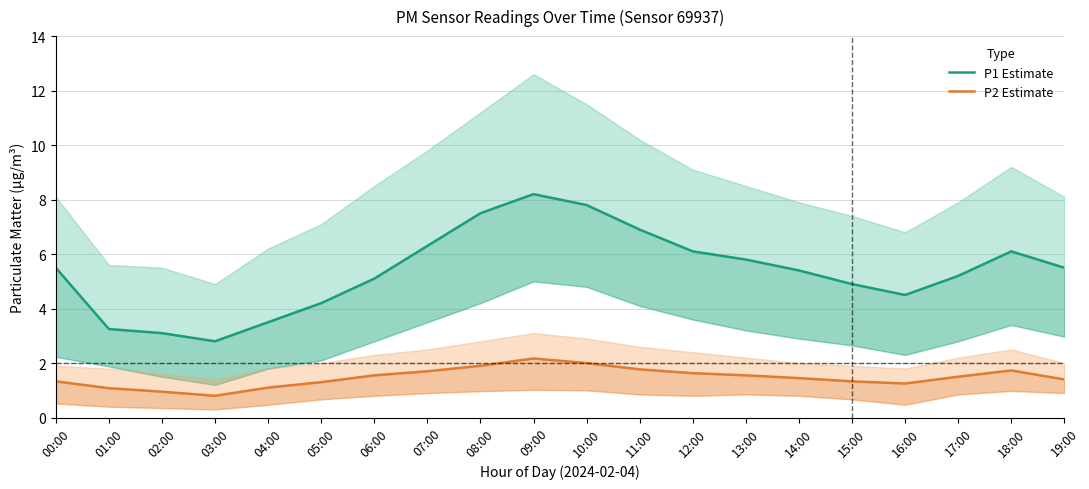

True or false: P2 Estimate and P1 Estimate cross at least once.

False